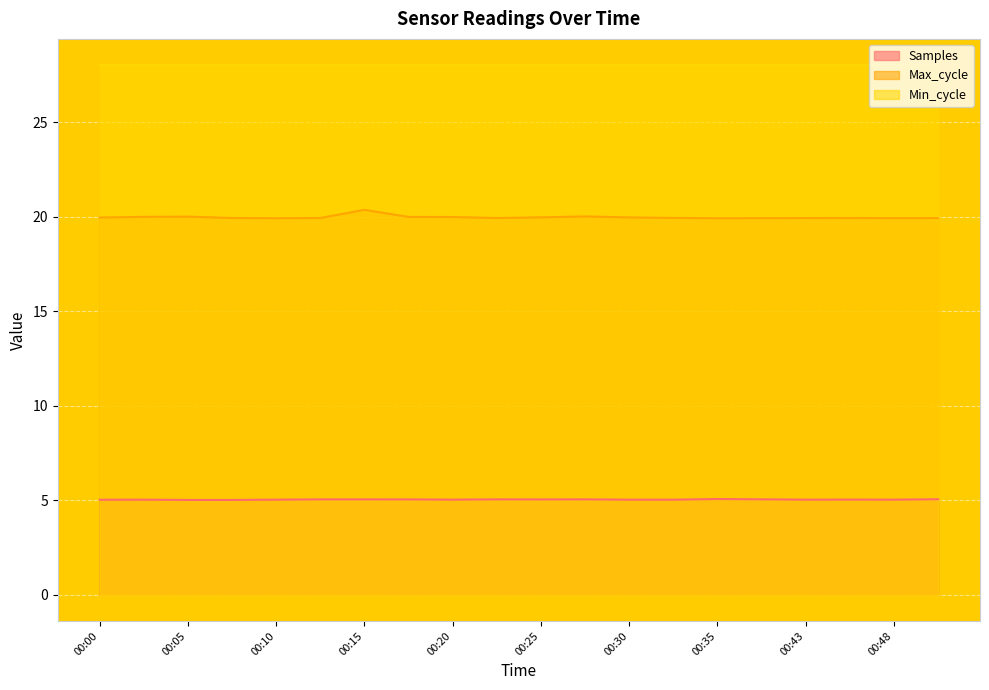

Which has a higher value, 00:35 or 00:30?

00:35